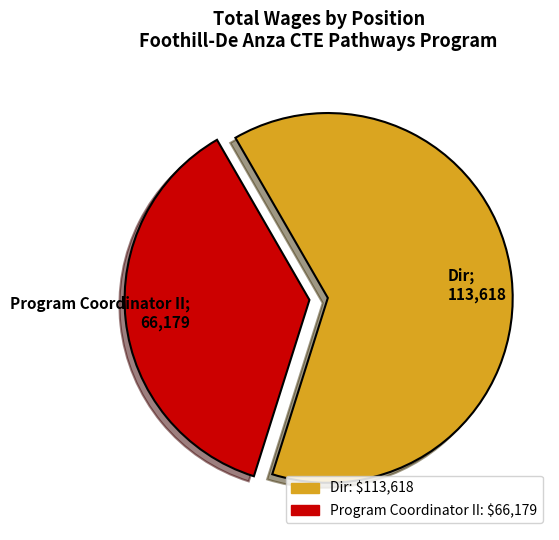

Does any single category account for the majority?

Yes